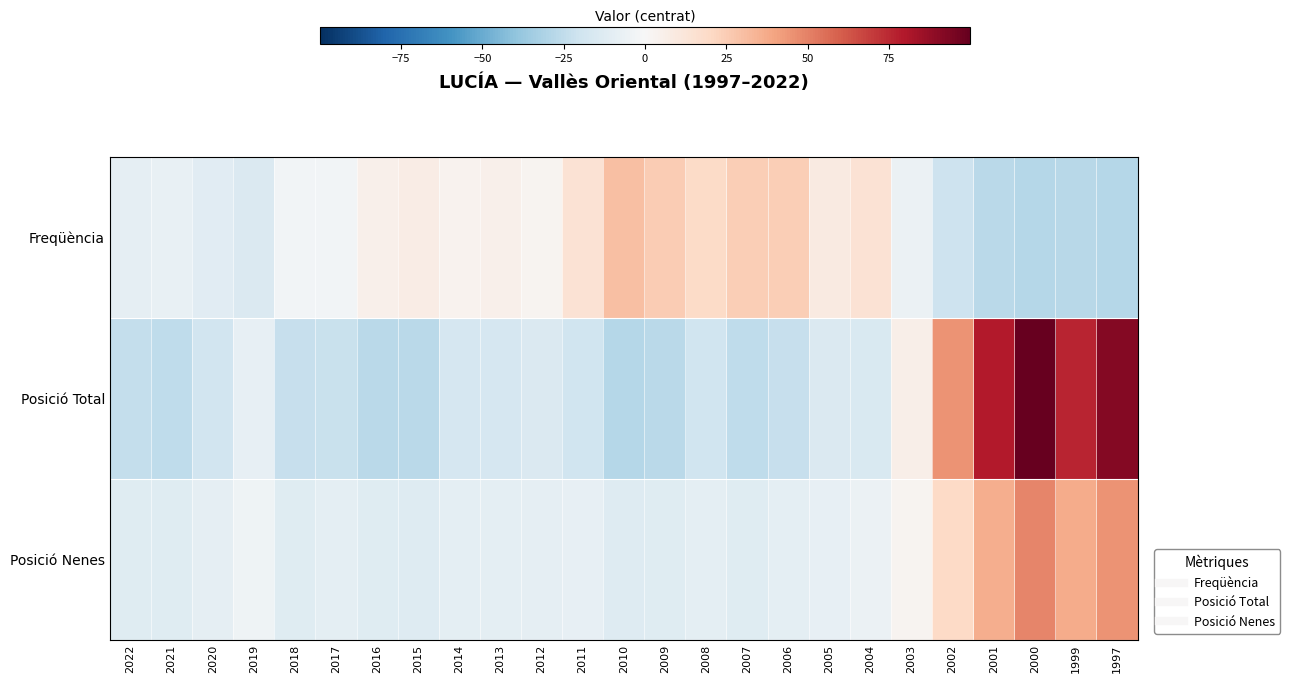

What is the spread (max minus min) of values at 2005?

23.5